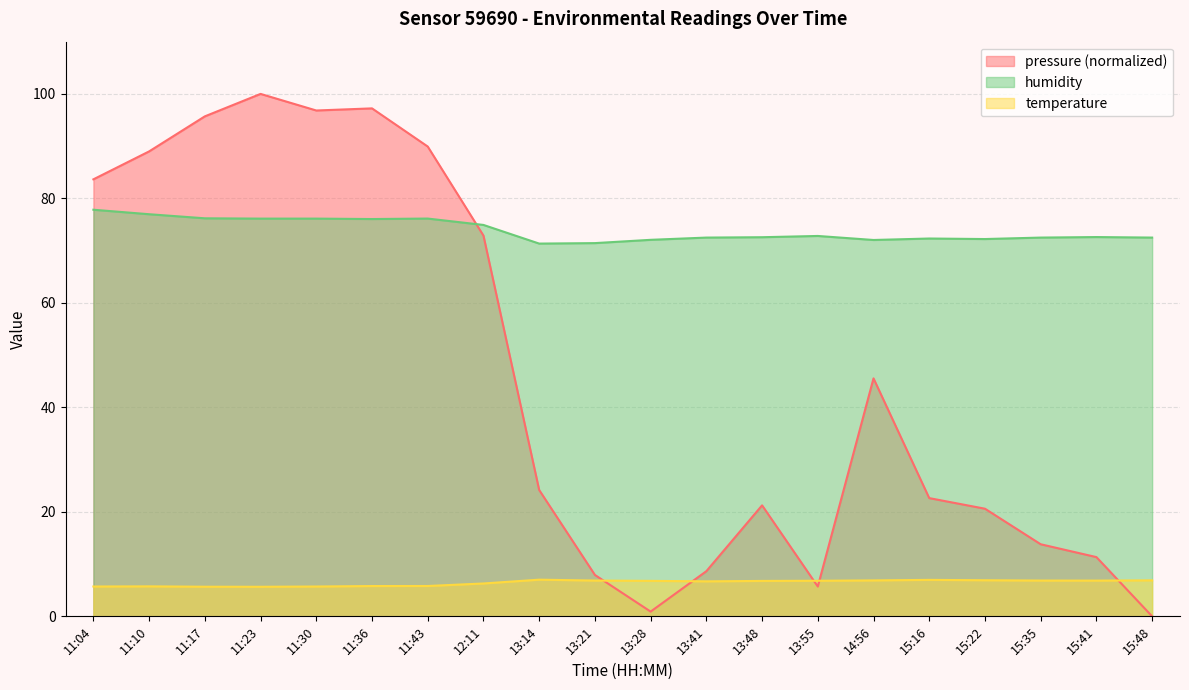

The value of humidity at 13:14 is 104.4. True or false?

False